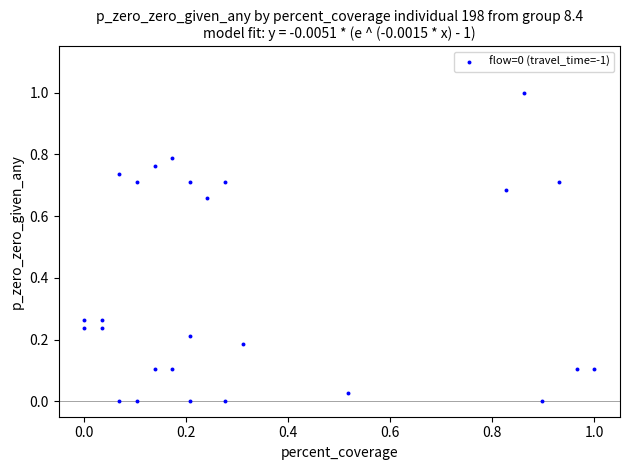

What is the range of Y values (max minus min)?

1.0